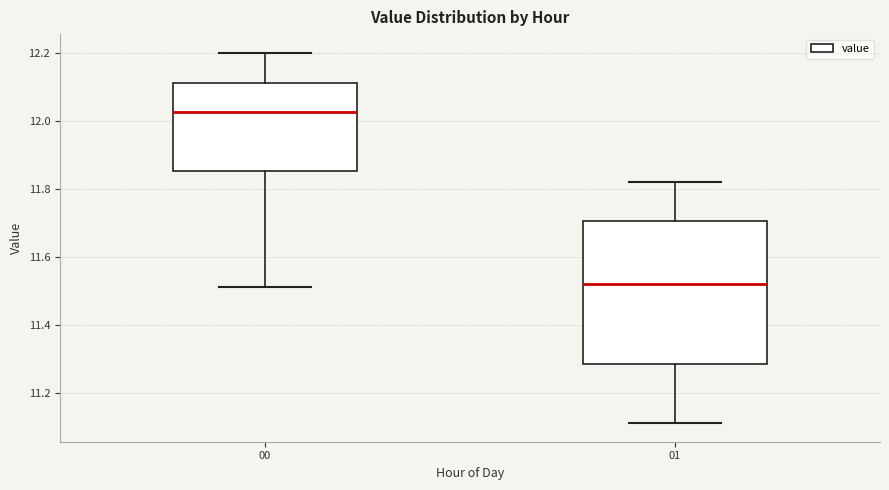

Which box has the lowest median line?

01